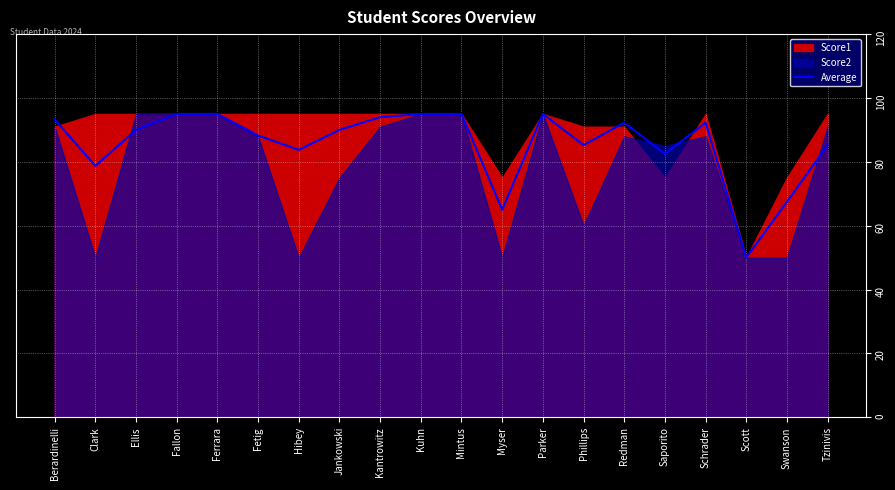

What is the highest value of the Average series?

95.0